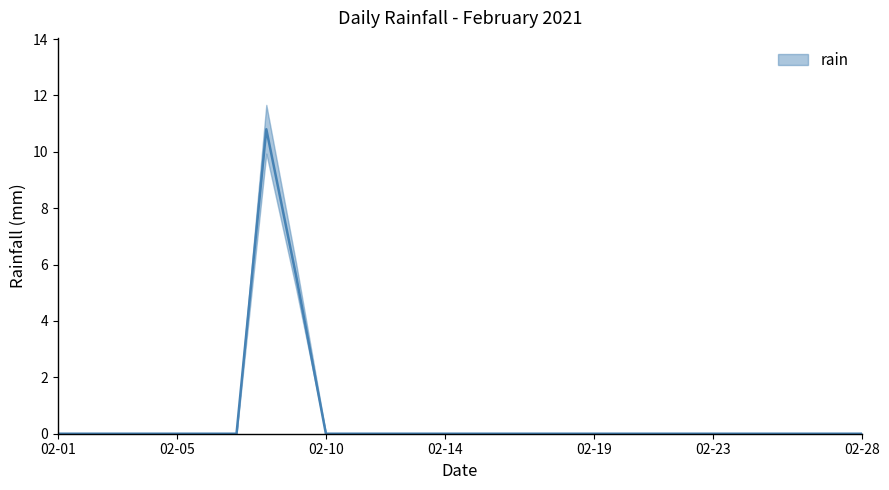

Count the number of data series in this chart.

1